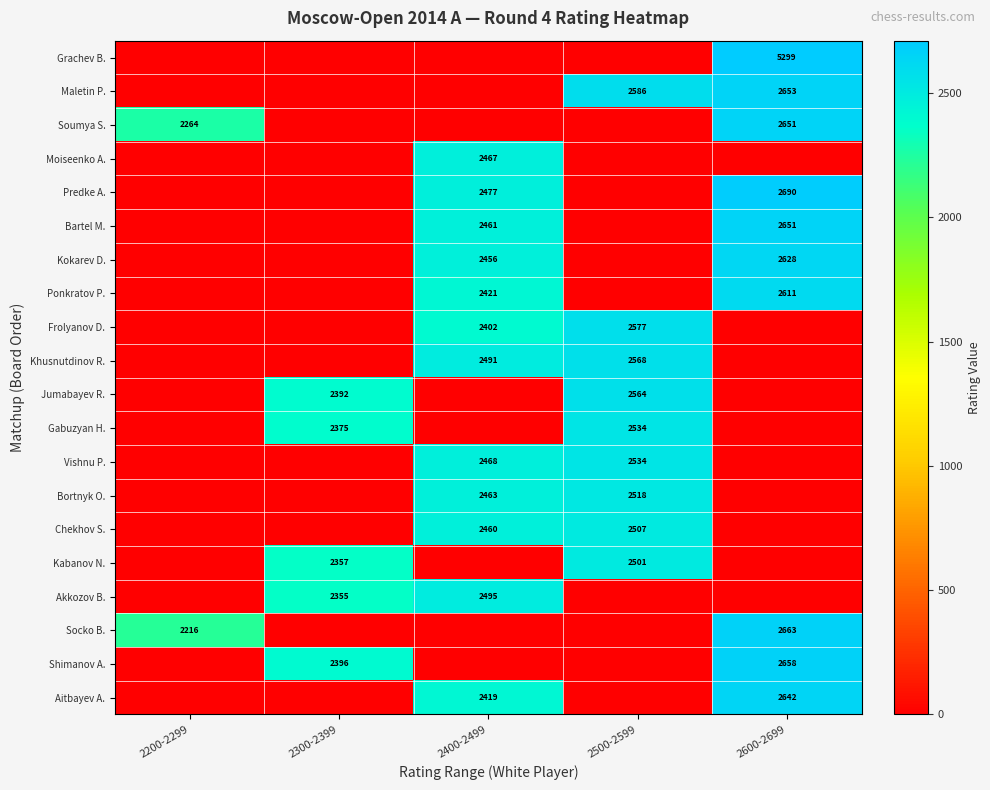

At which category does the chart reach its minimum across all series?

2200-2299